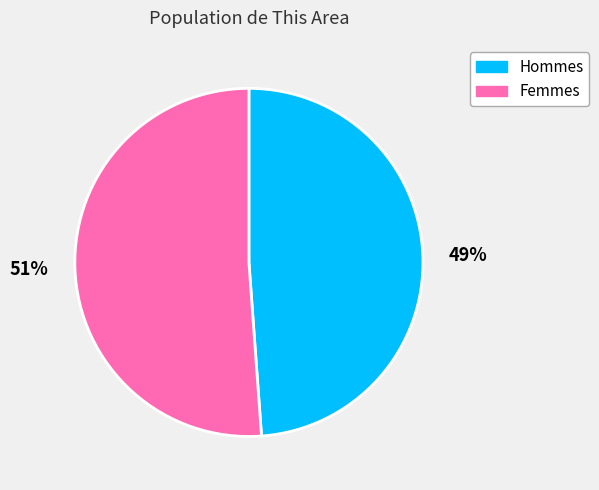

Is there any slice that represents more than half of the pie?

Yes